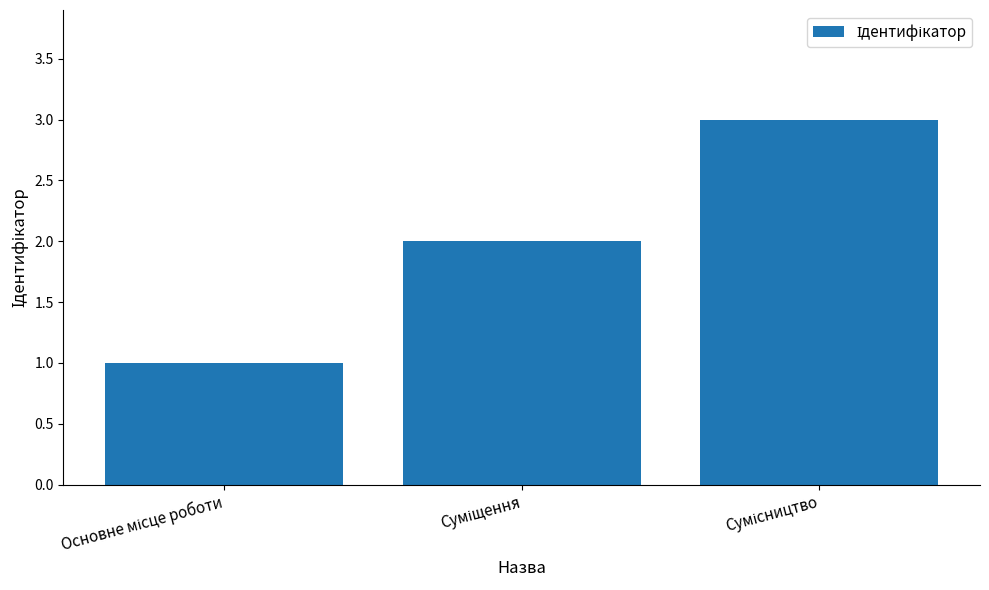

What is the average value?

2